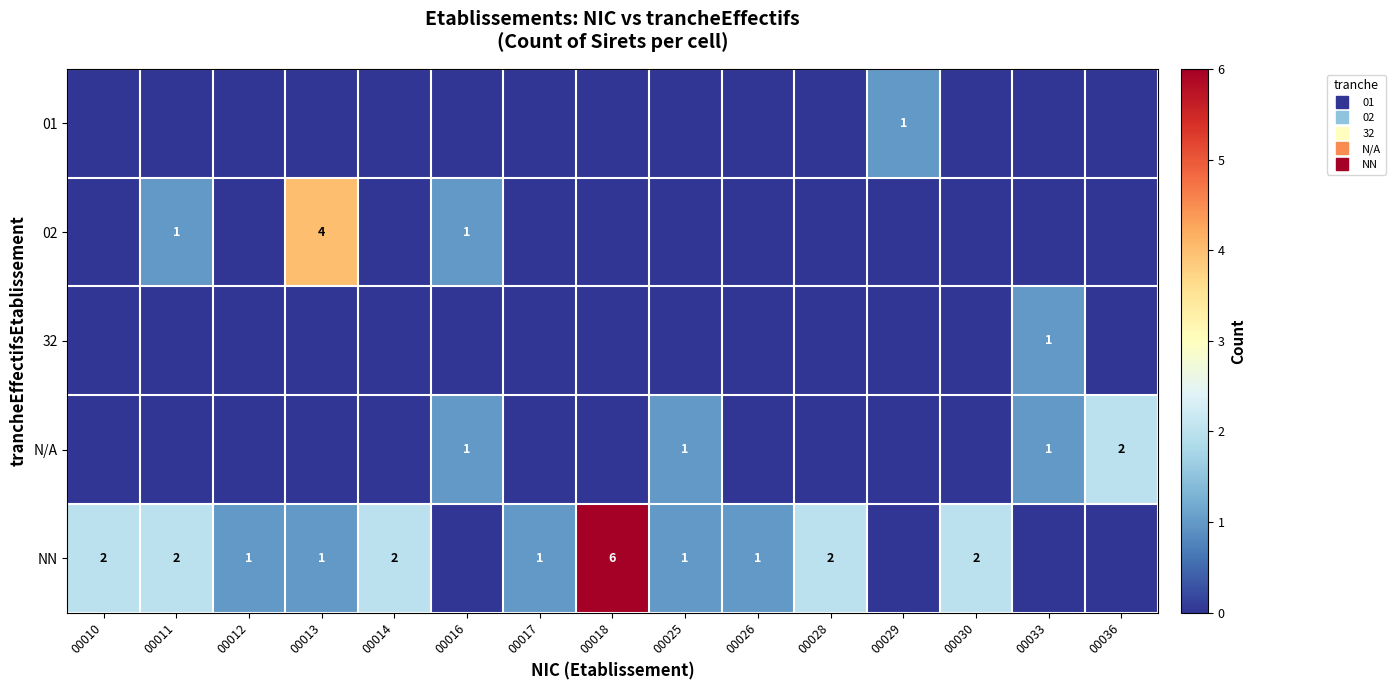

What is the spread (max minus min) of values at 00030?

2